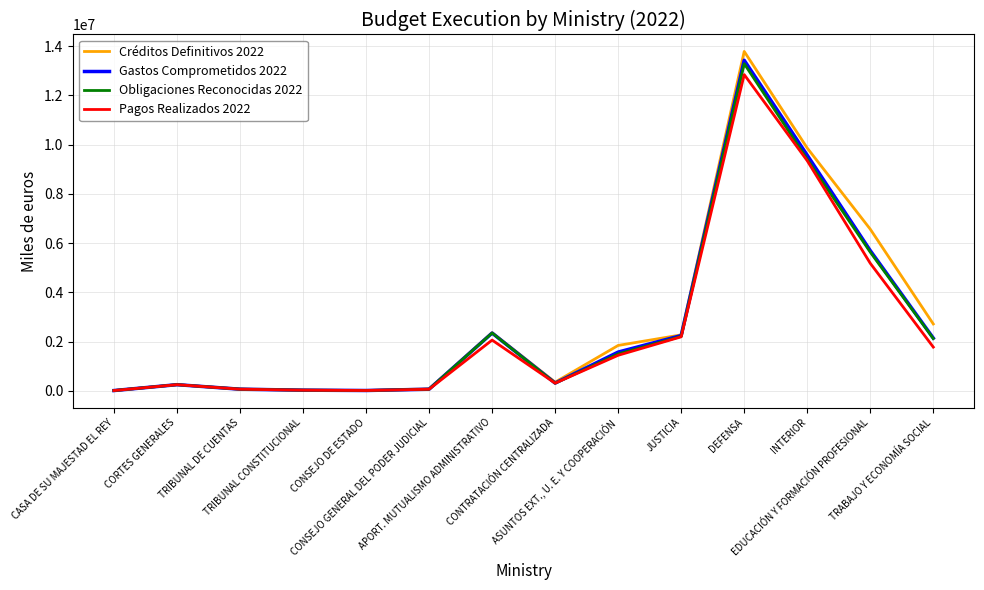

Is it true that Gastos Comprometidos 2022 equals 1571152 at ASUNTOS EXT., U. E. Y COOPERACIÓN?

True